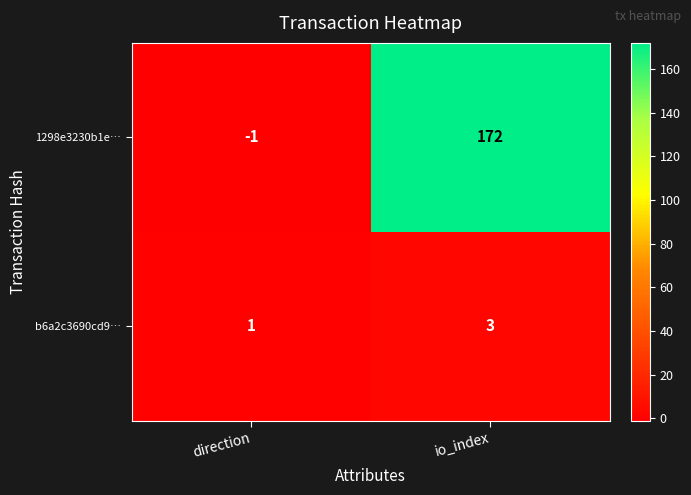

Is it true that b6a2c3690cd9… equals 4 at io_index?

False